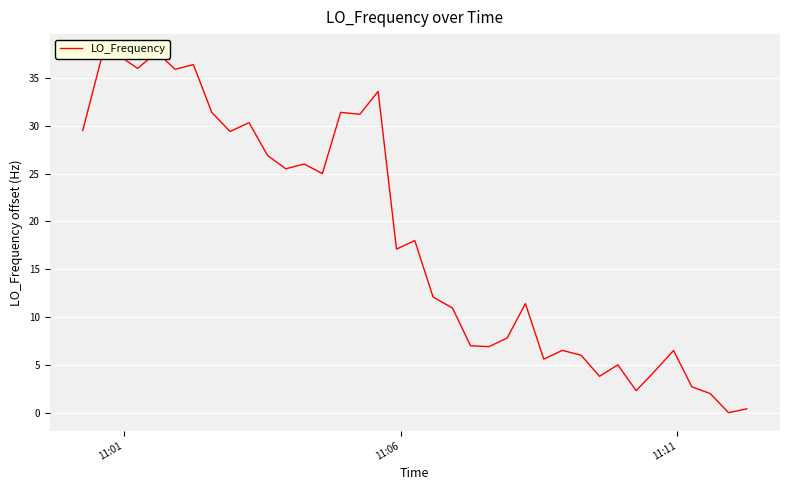

Reading left to right, what are all the values shown in this chart?

29.5	36.9	37.3	36.0	37.7	35.9	36.4	31.4	29.4	30.3	30.3	26.9	25.5	26.0	25.0	31.4	31.2	33.6	17.1	18.0	12.1	11.0	11.0	7.0	6.9	7.8	11.4	5.6	6.5	6.5	6.0	3.8	5.0	2.3	4.3	6.5	2.7	2.0	0.0	0.4